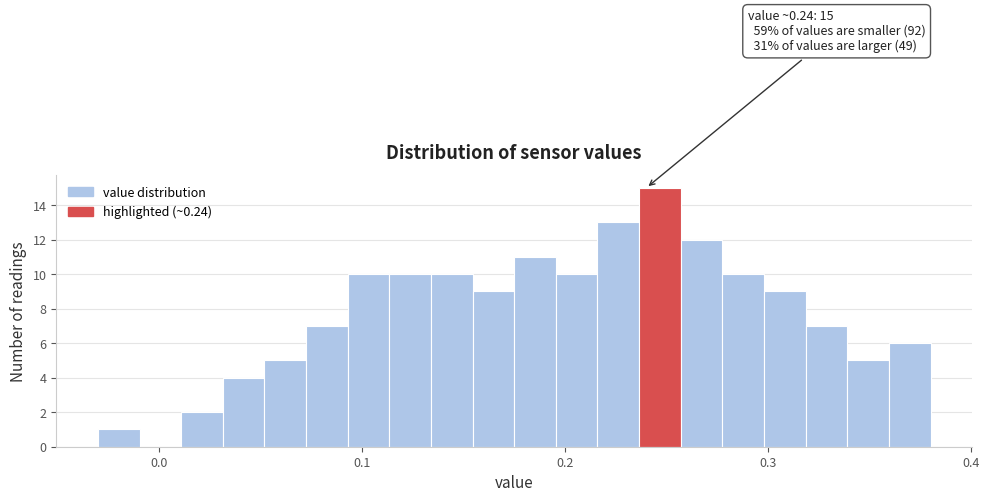

Around what value on the x-axis is the tallest bar? Give the approximate position of its centre, as read against the axis.

0.25